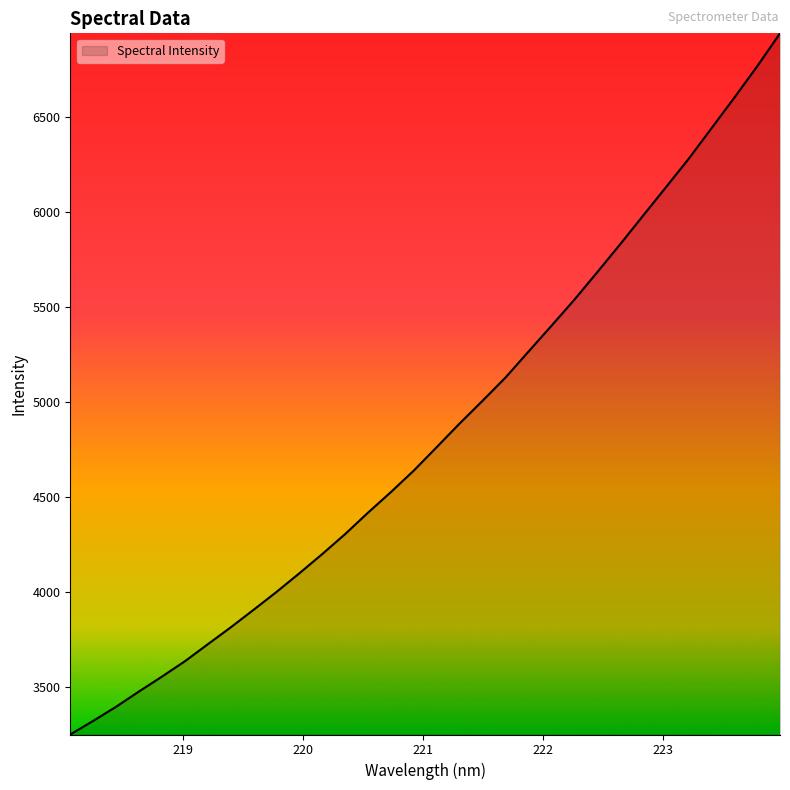

What is the difference between the maximum and minimum values?

3689.7